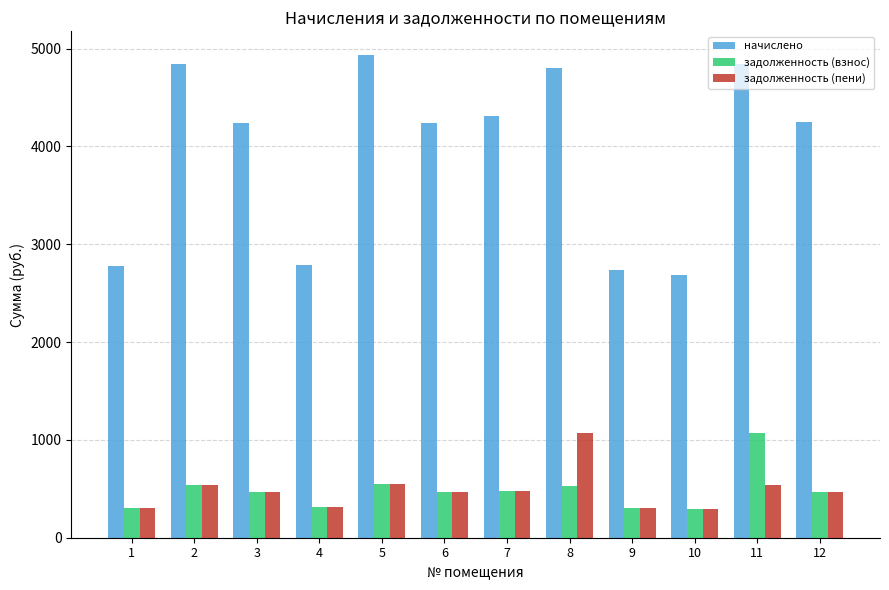

Which series has the widest spread of values?

начислено